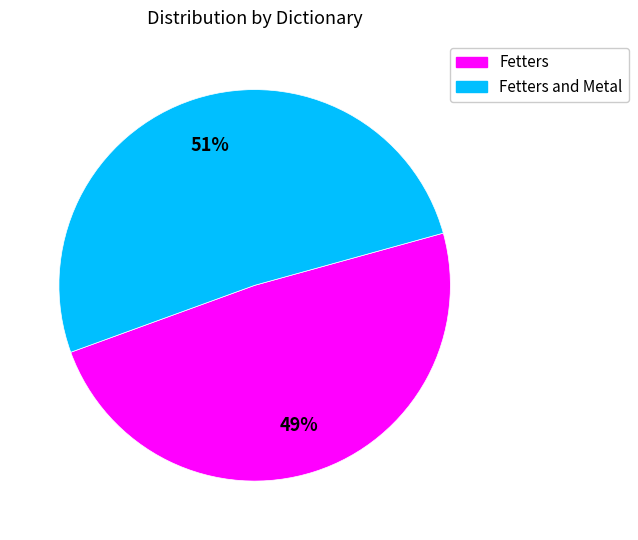

Is there any slice that represents more than half of the pie?

Yes